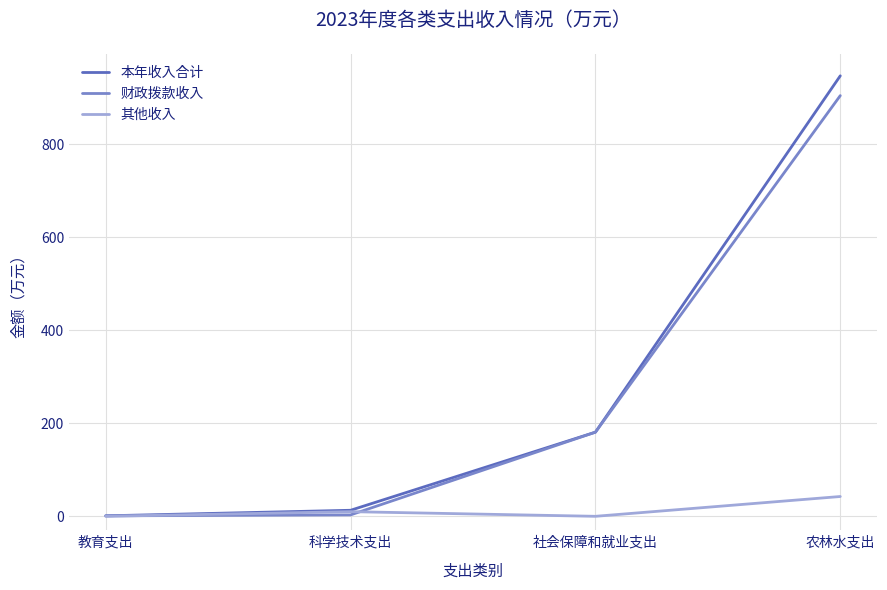

List the series in order of their peak value, highest first.

本年收入合计, 财政拨款收入, 其他收入